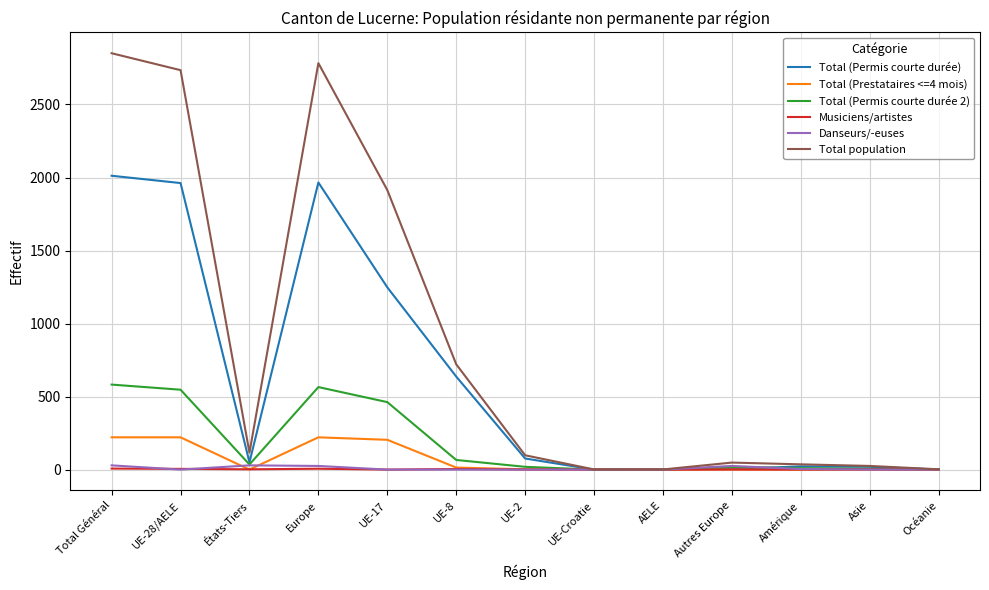

Which series has the largest range (max minus min)?

Total population